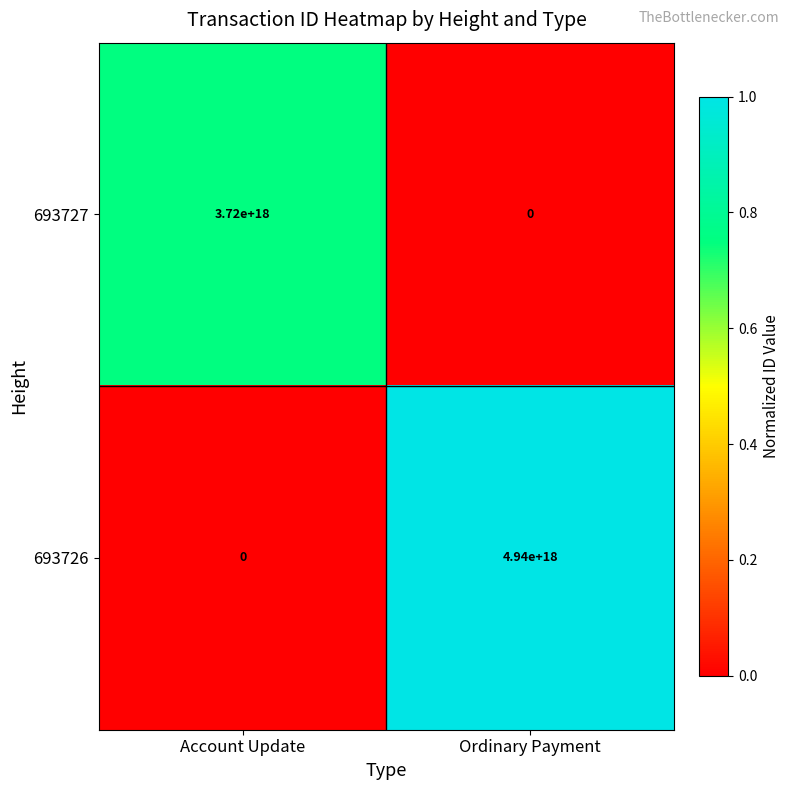

At which category does the chart reach its peak across all series?

Ordinary Payment